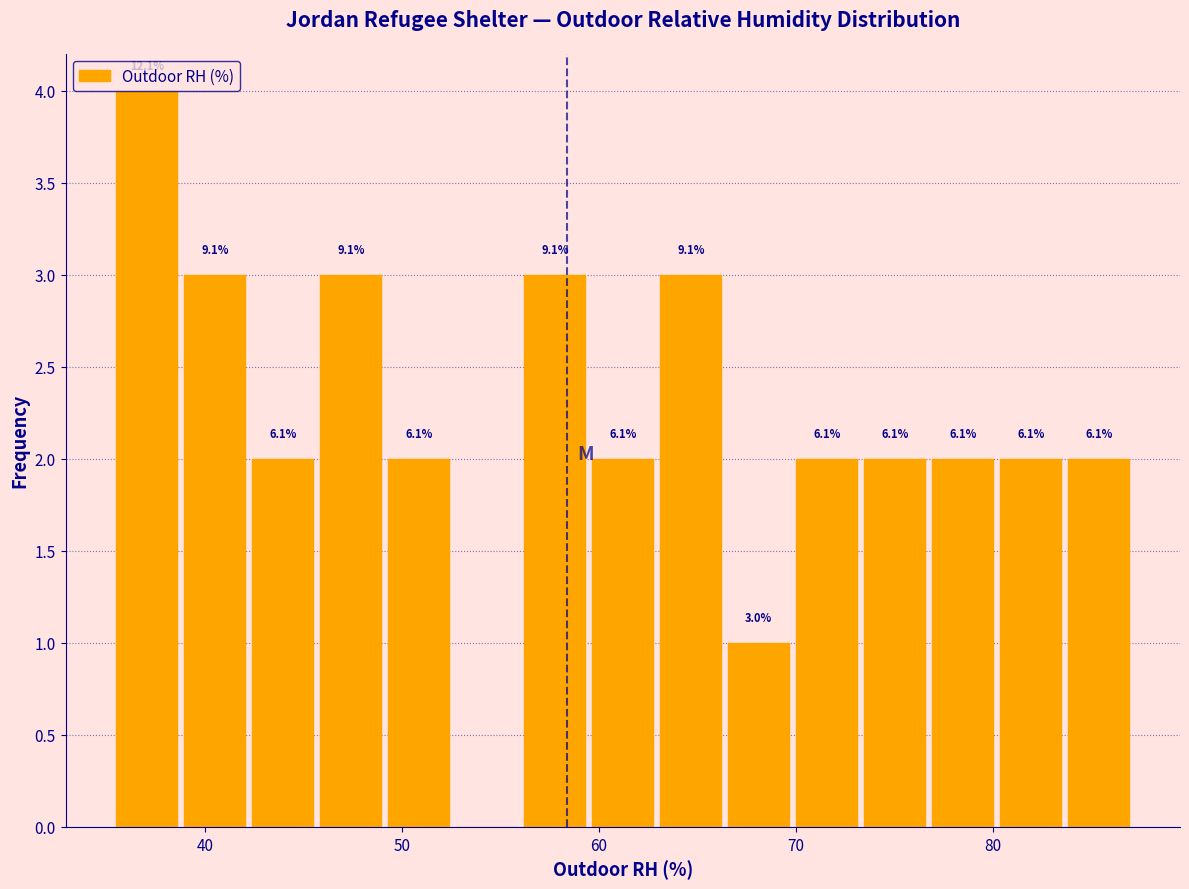

Read against the x-axis, roughly where is the centre of the tallest bar?

37